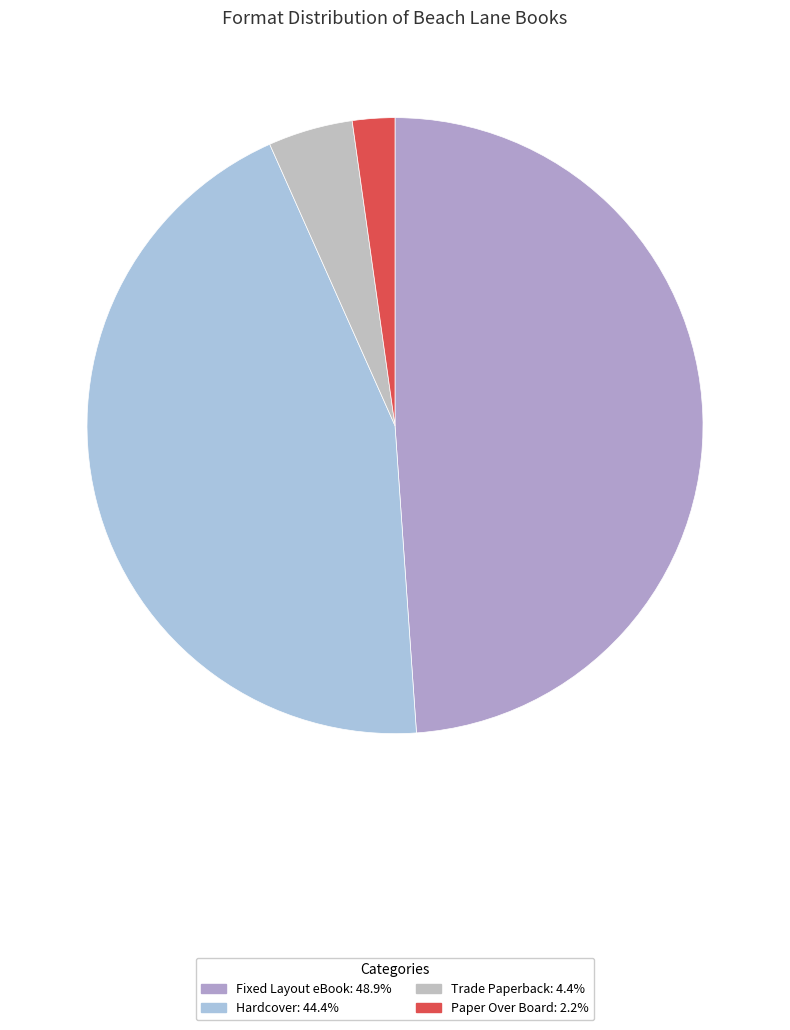

What is the ratio of the value at Fixed Layout eBook to the value at Trade Paperback?

11.0